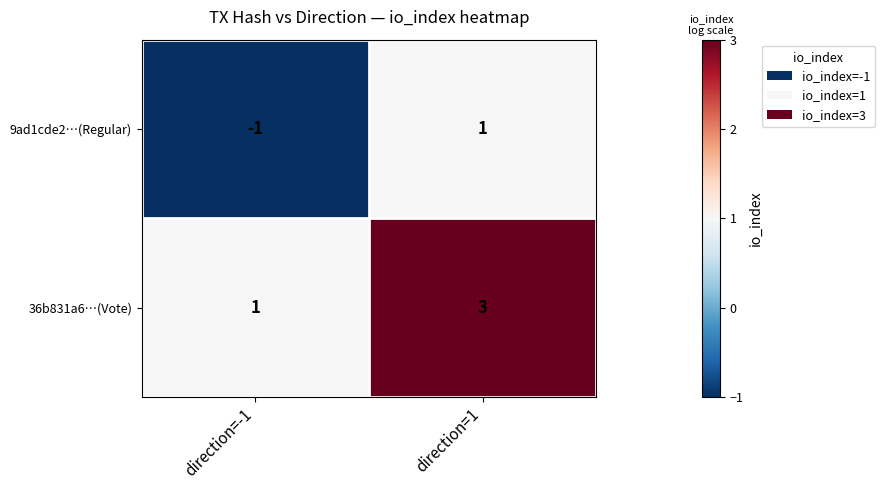

What is the sum of the 36b831a6…(Vote) values at direction=-1 and direction=1?

4